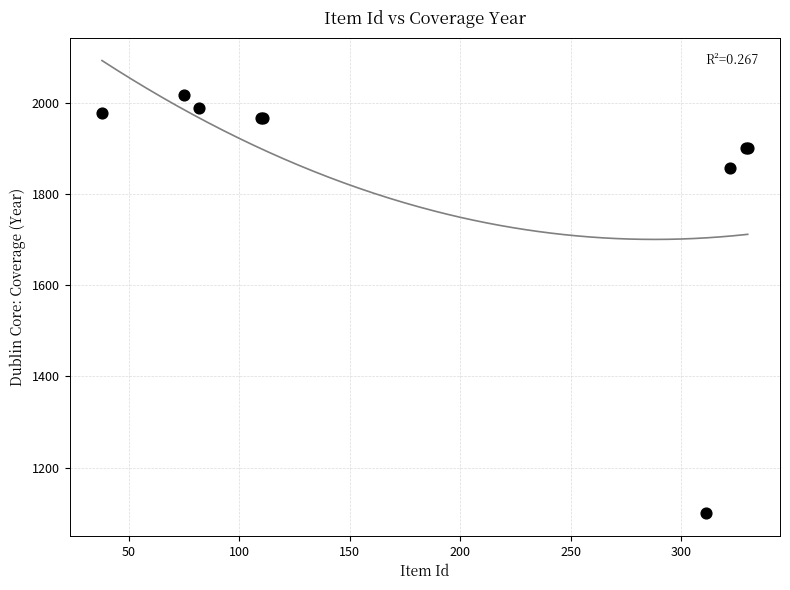

What Y value in the scatter plot is closest to 1558?

1857